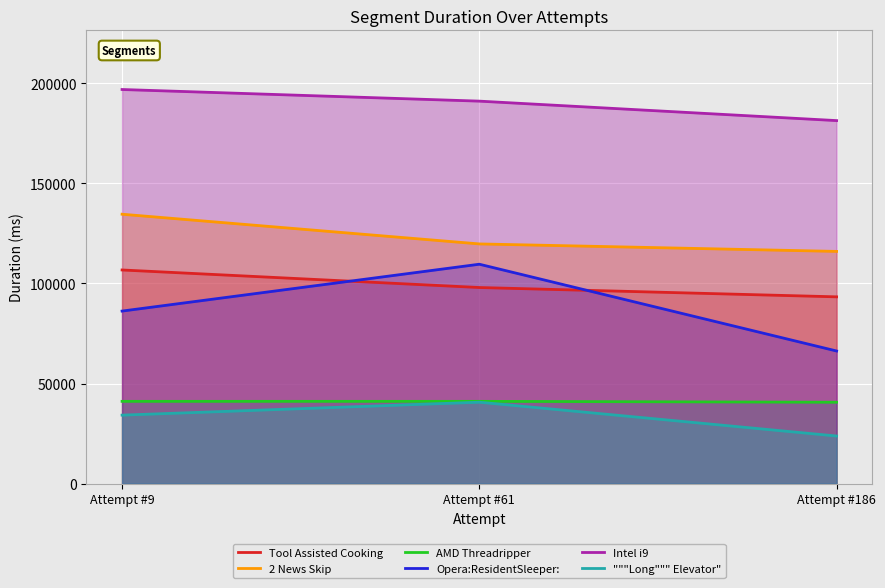

How many data points in 2 News Skip are less than 119711?

1